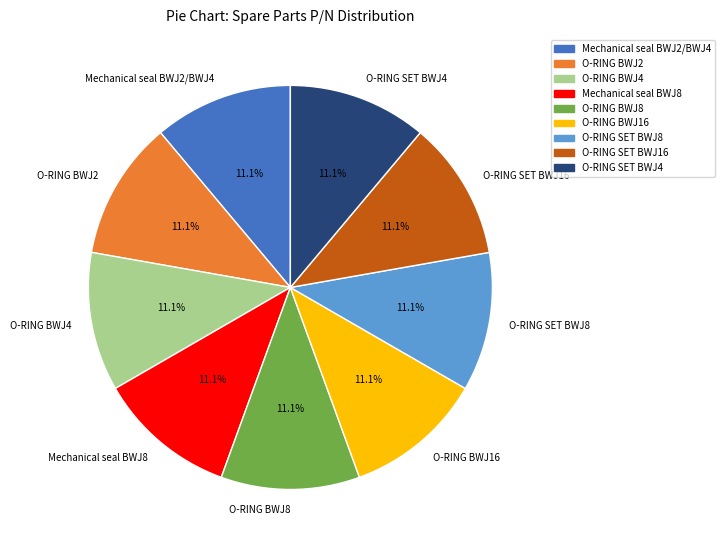

To the nearest percent, what is the combined percentage of O-RING SET BWJ4 and O-RING BWJ2?

22%